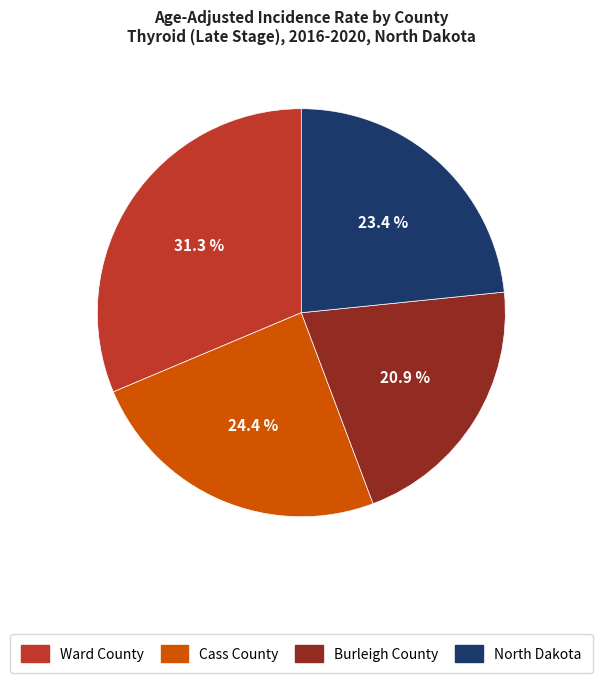

What percentage is the Burleigh County slice, to the nearest percent?

21%